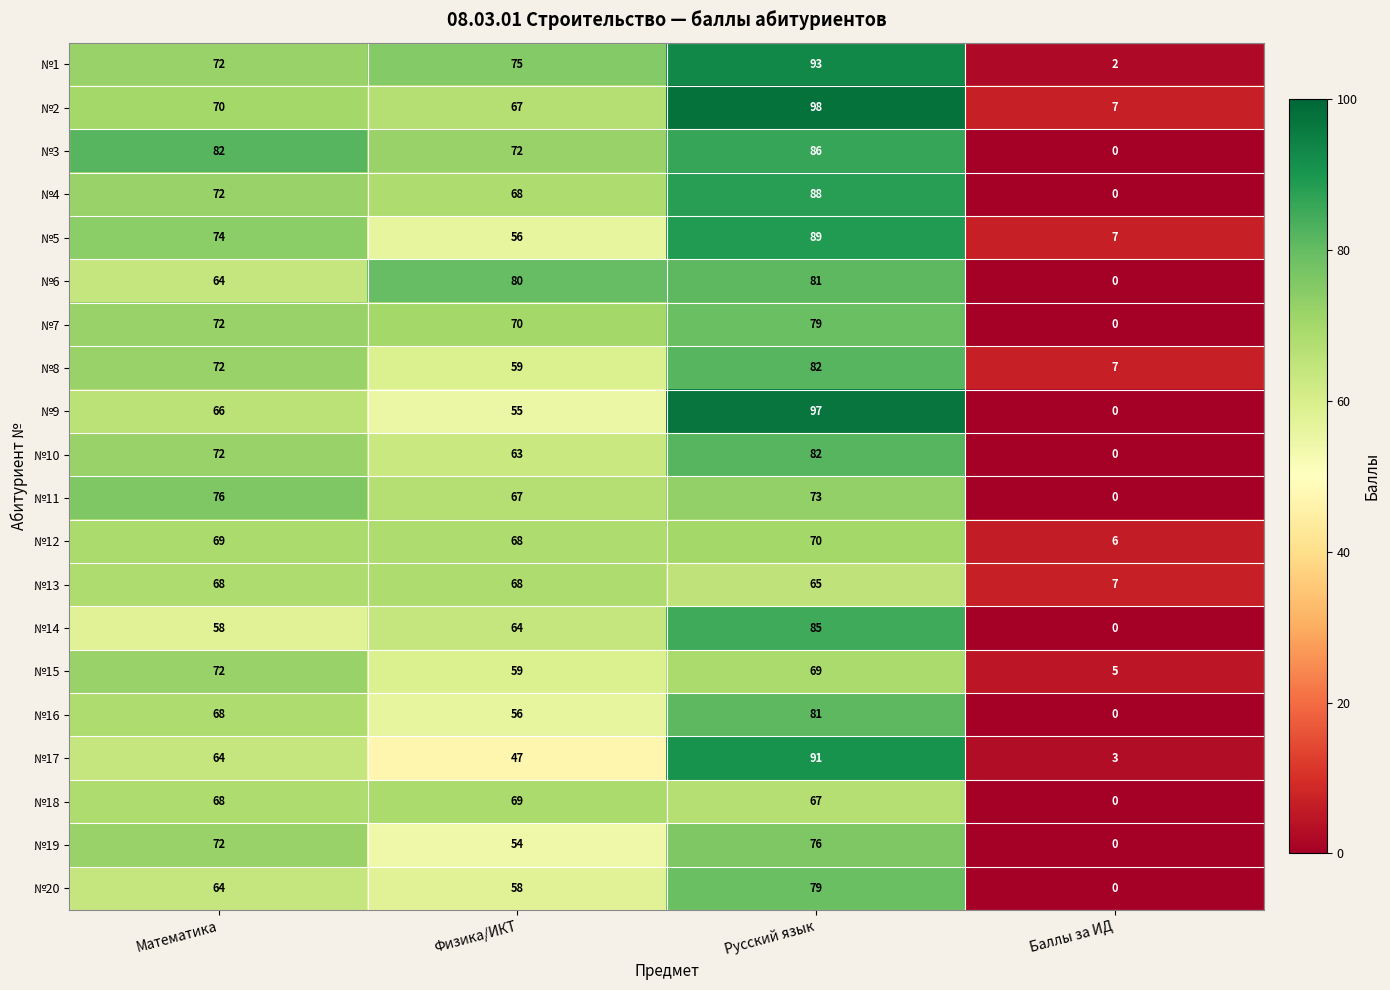

What value does the №18 series have at Физика/ИКТ, to the nearest 5?

70